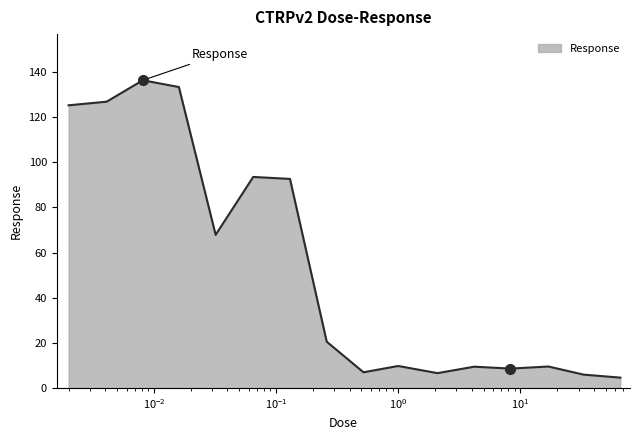

Does the chart have visible grid lines?

No